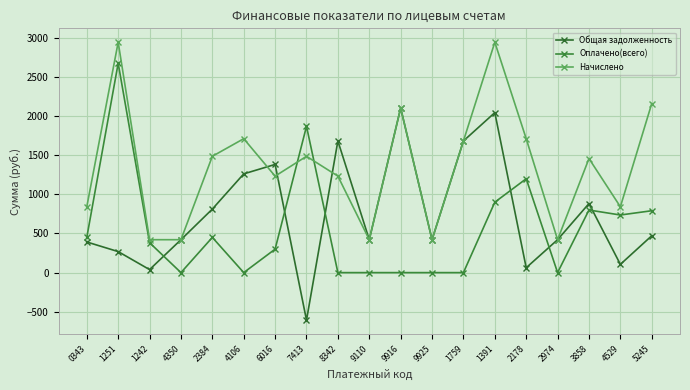

How many data points in Общая задолженность are less than 420?

6